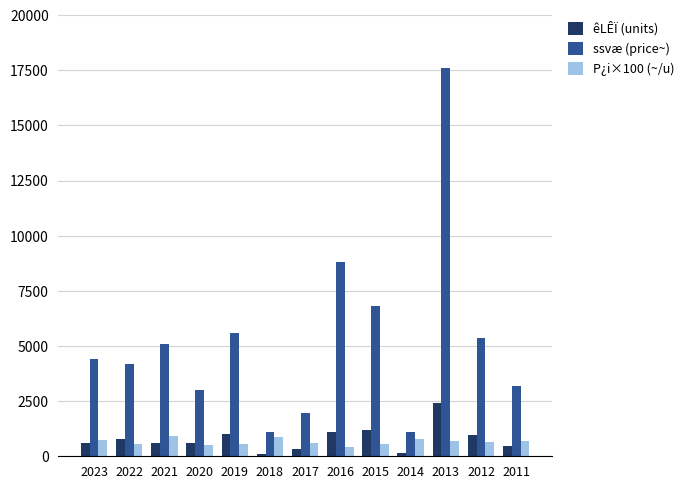

The value of ssvæ (price~) at 2017 is 1275.8. True or false?

False